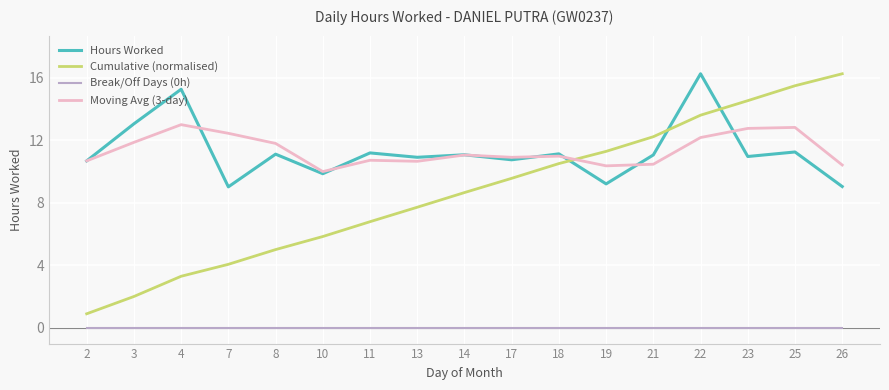

How many distinct data groups are displayed?

4